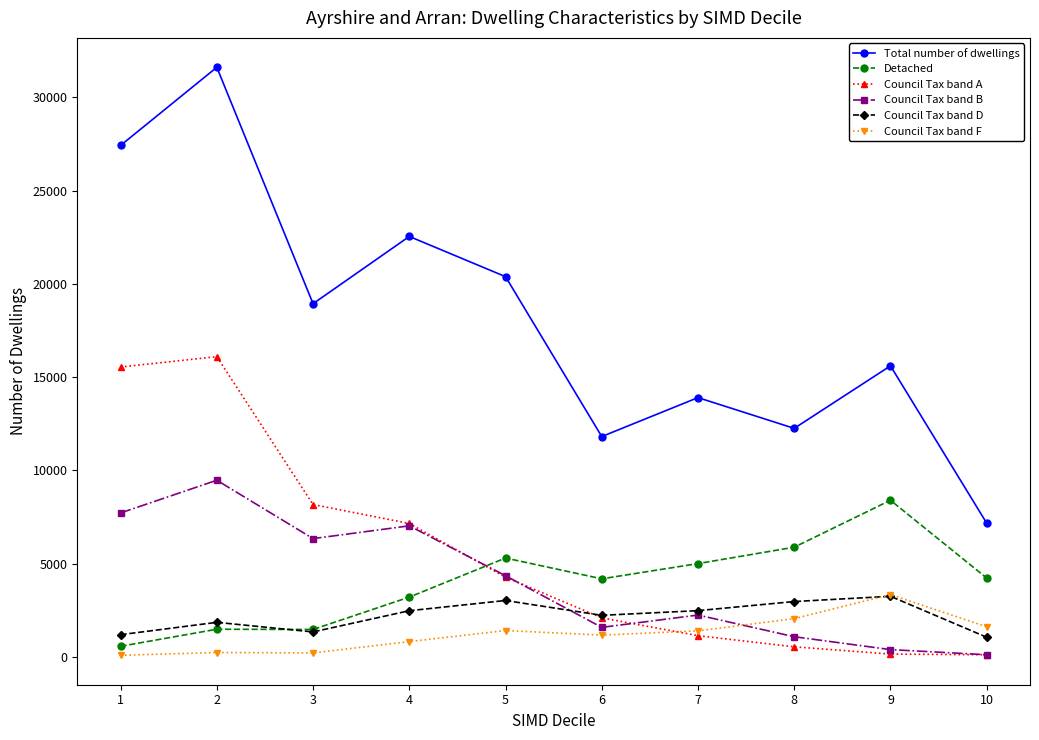

The value of Council Tax band F at 6 is 1171. True or false?

True